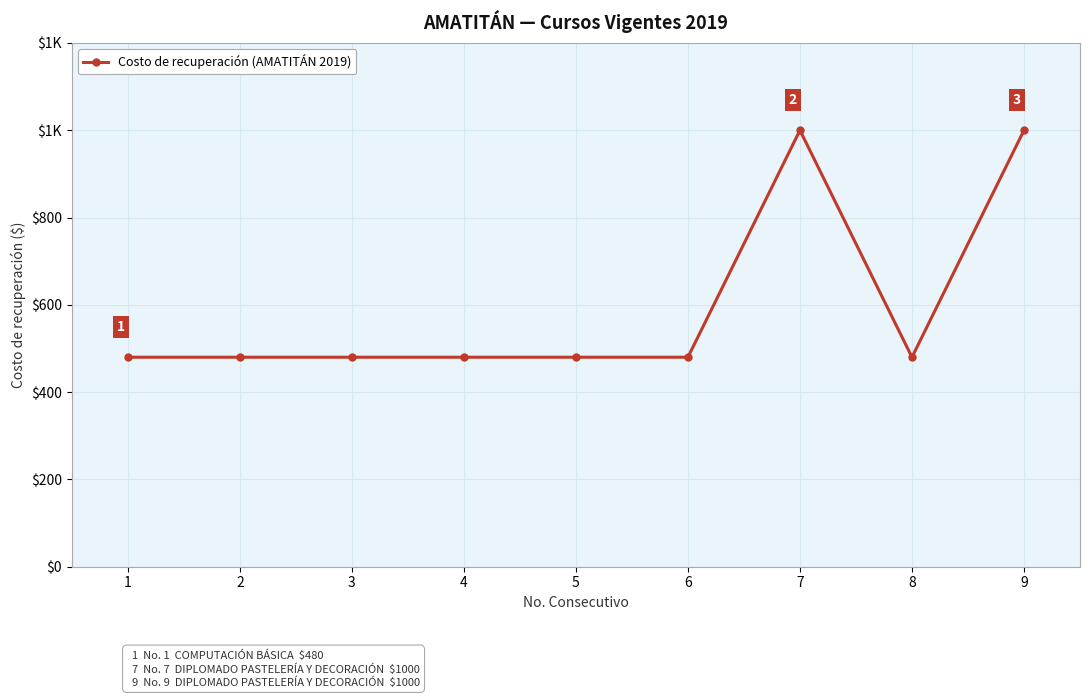

Which category has the lowest value across all series?

1